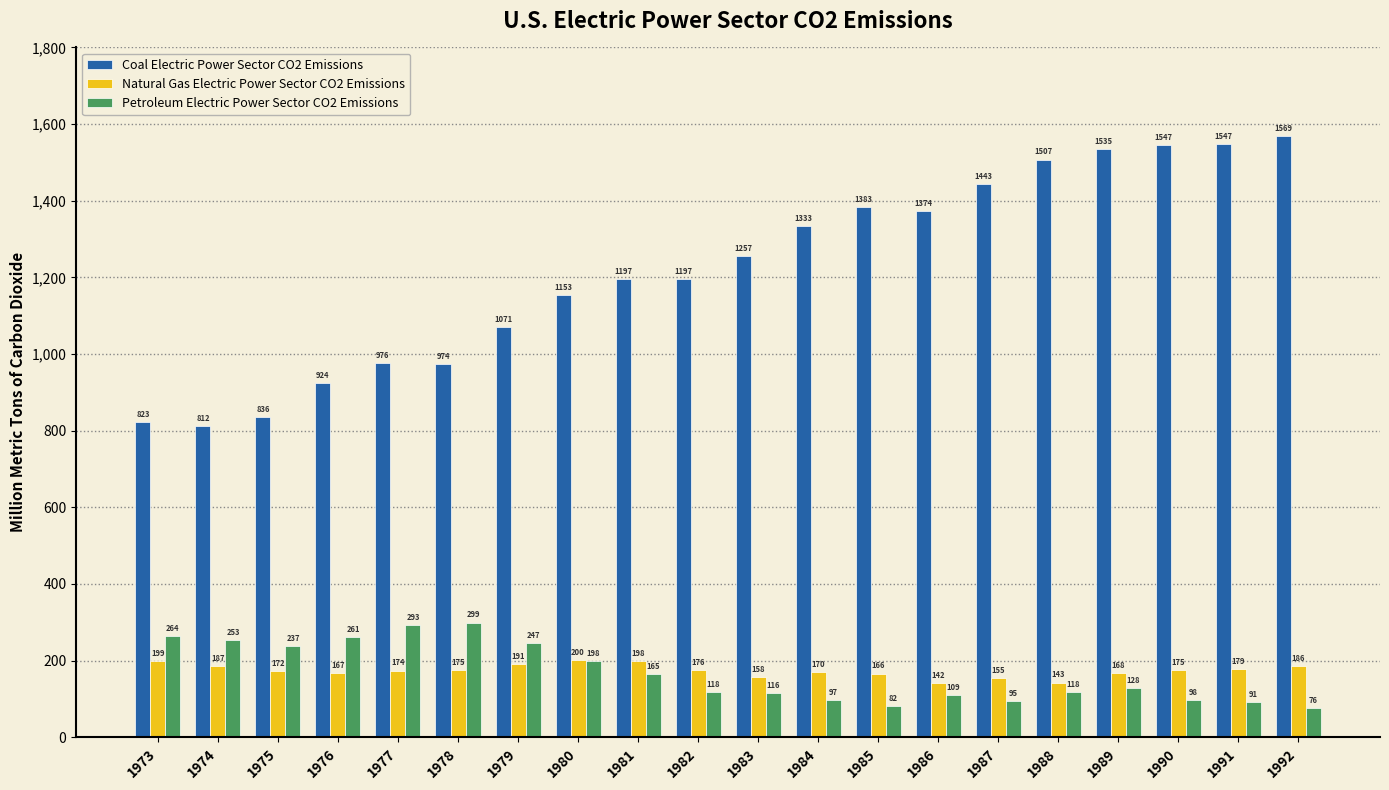

At which category does the chart reach its minimum across all series?

1992